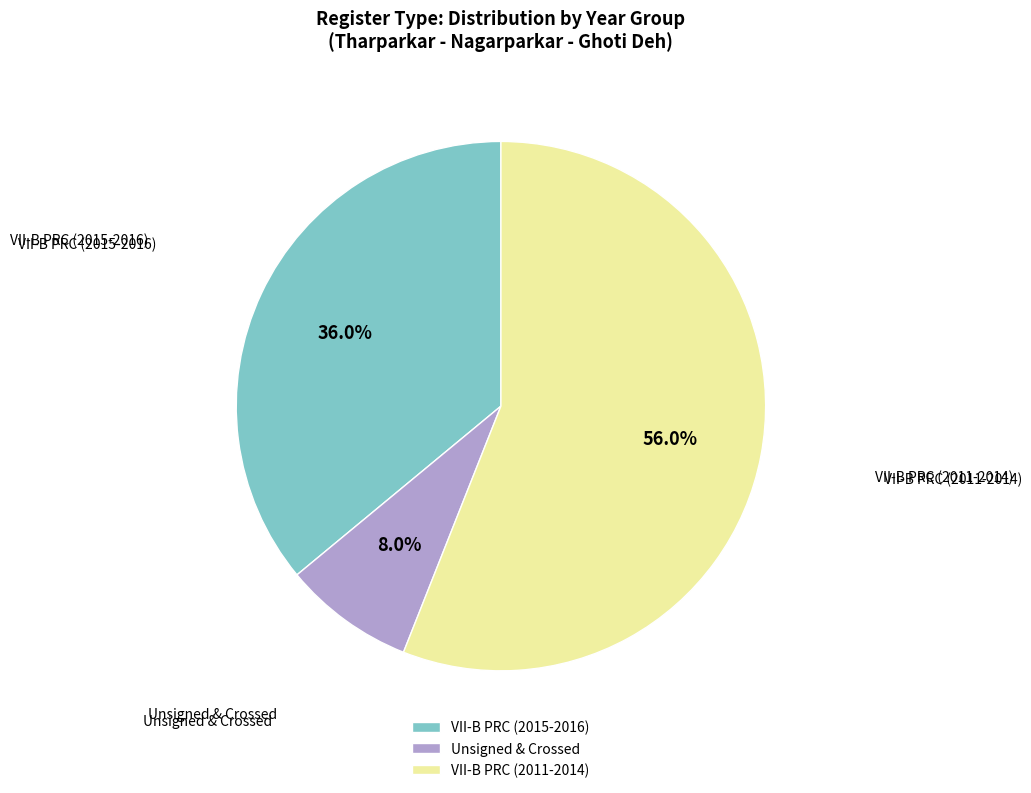

To the nearest percent, what is the average slice percentage?

33%